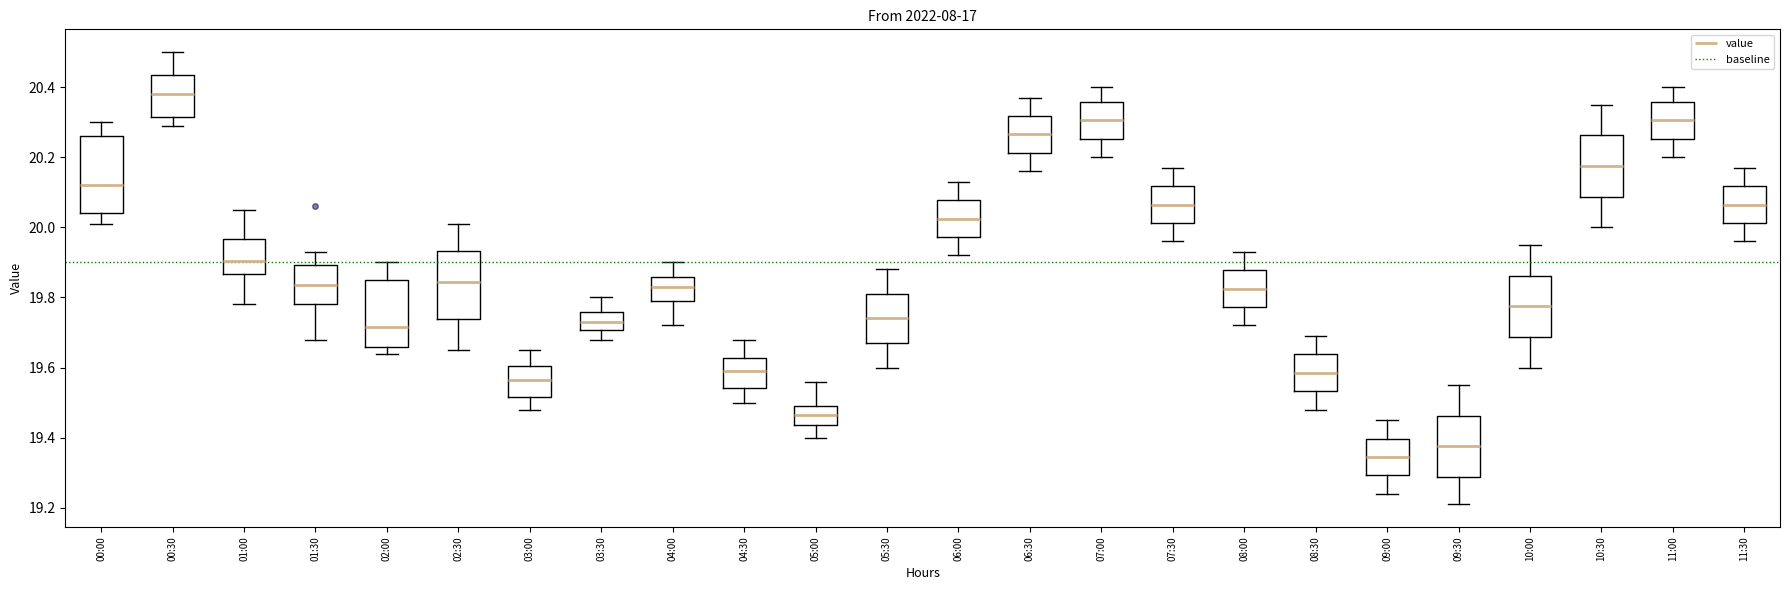

Where is the lower edge of the box for 07:30 on the y-axis? The values are not printed on the chart, so give them approximately, as read against the axis.

20.02